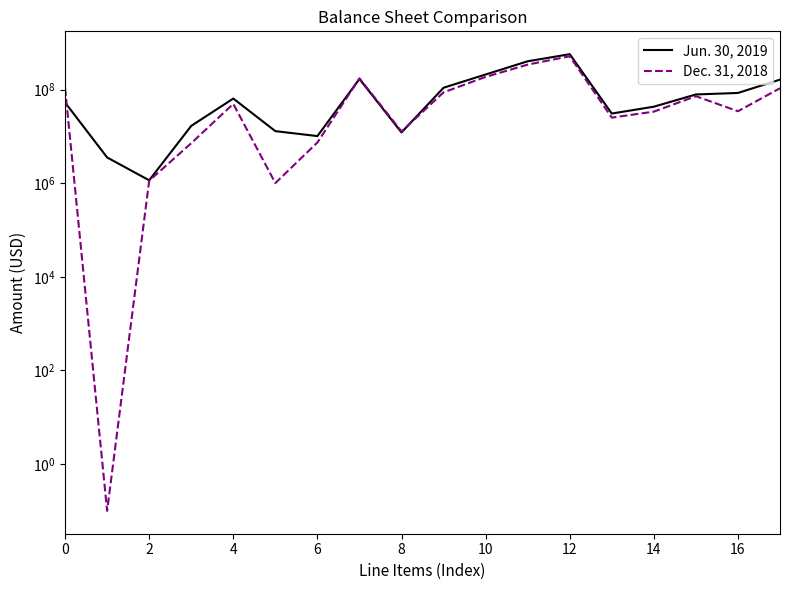

At which category is the sum across all series the highest?

12